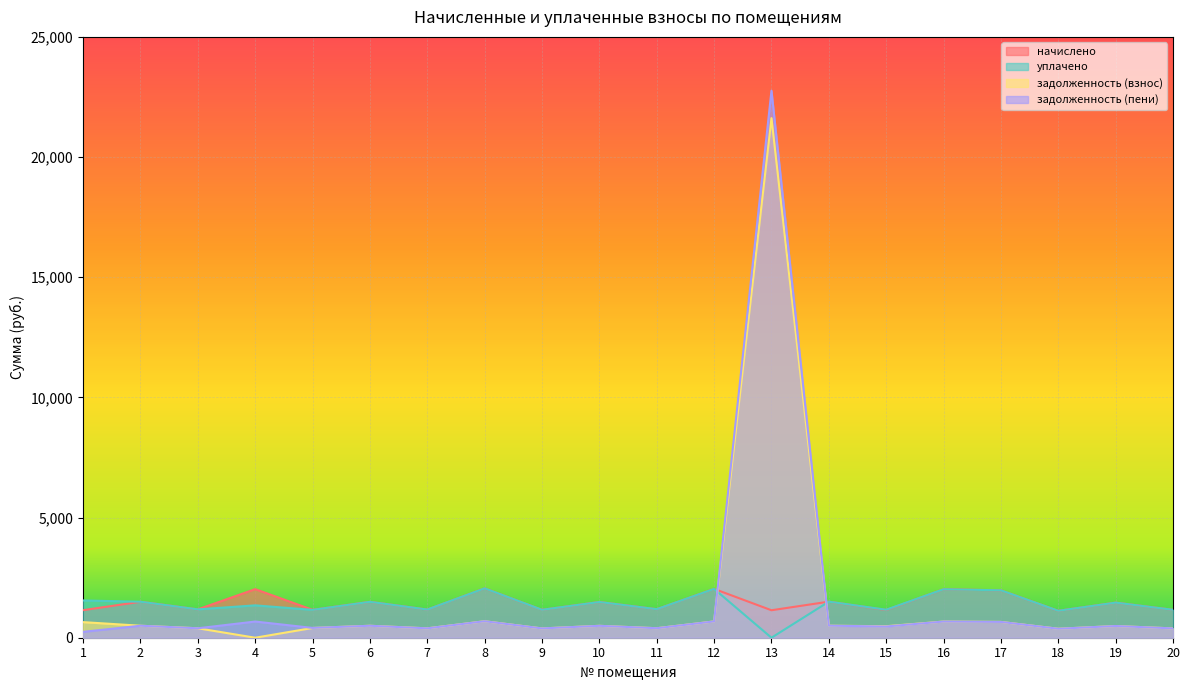

What is the difference between the second highest and second lowest values in the уплачено series?

910.7